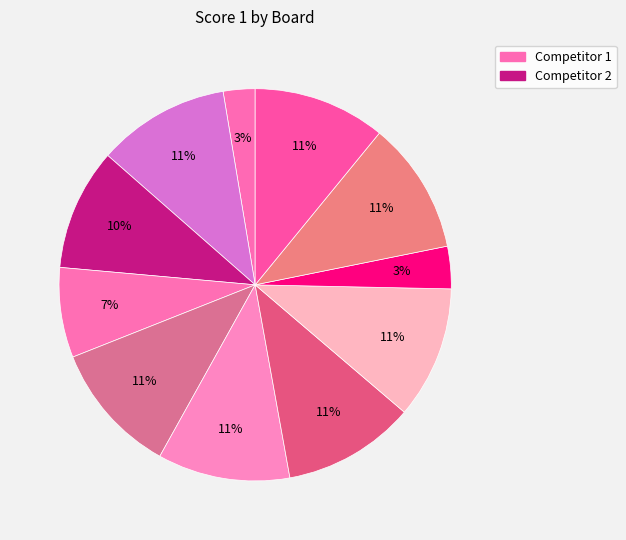

How many slices are in this pie chart?

11